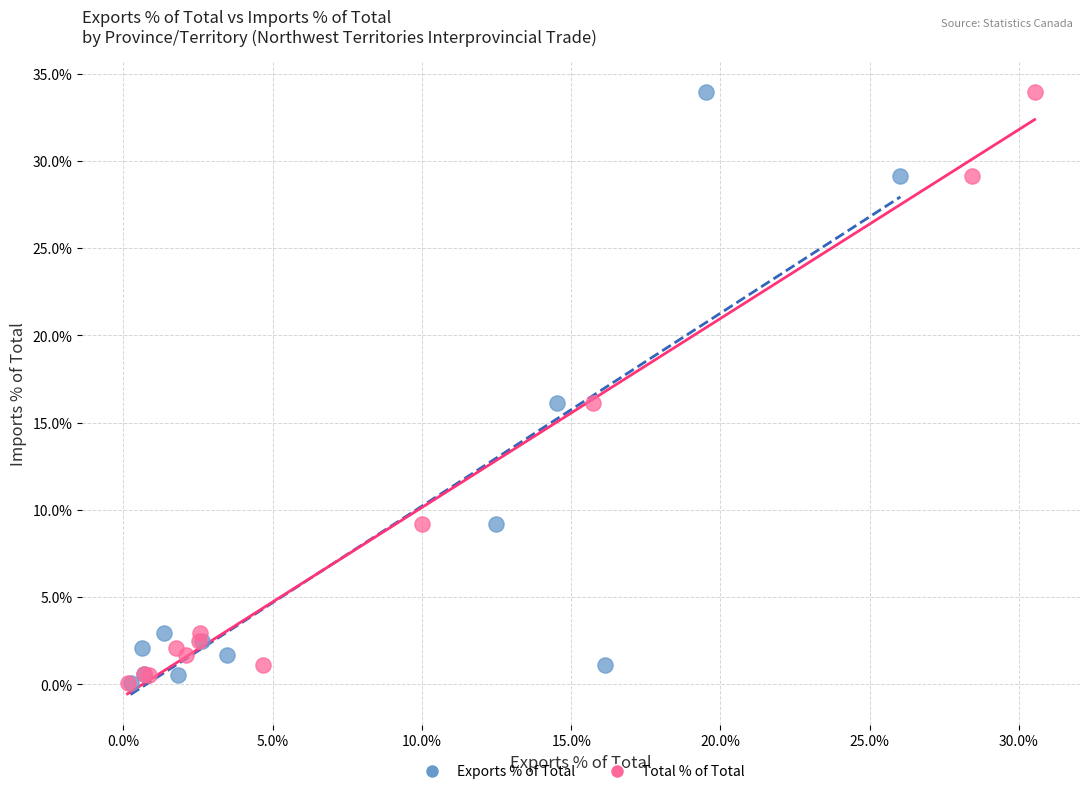

What are all the series names shown in the legend?

Exports % of Total, Total % of Total